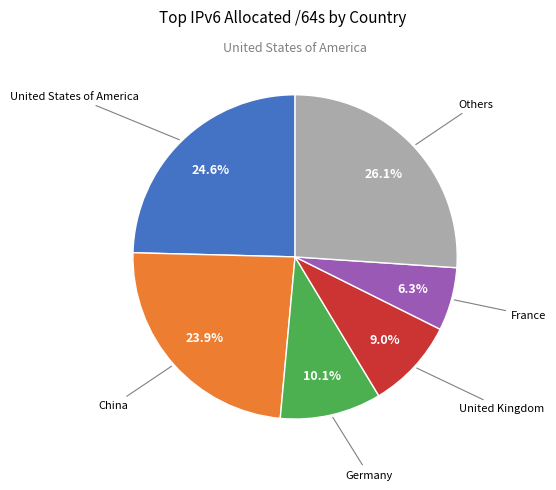

Is there any slice that represents more than half of the pie?

No